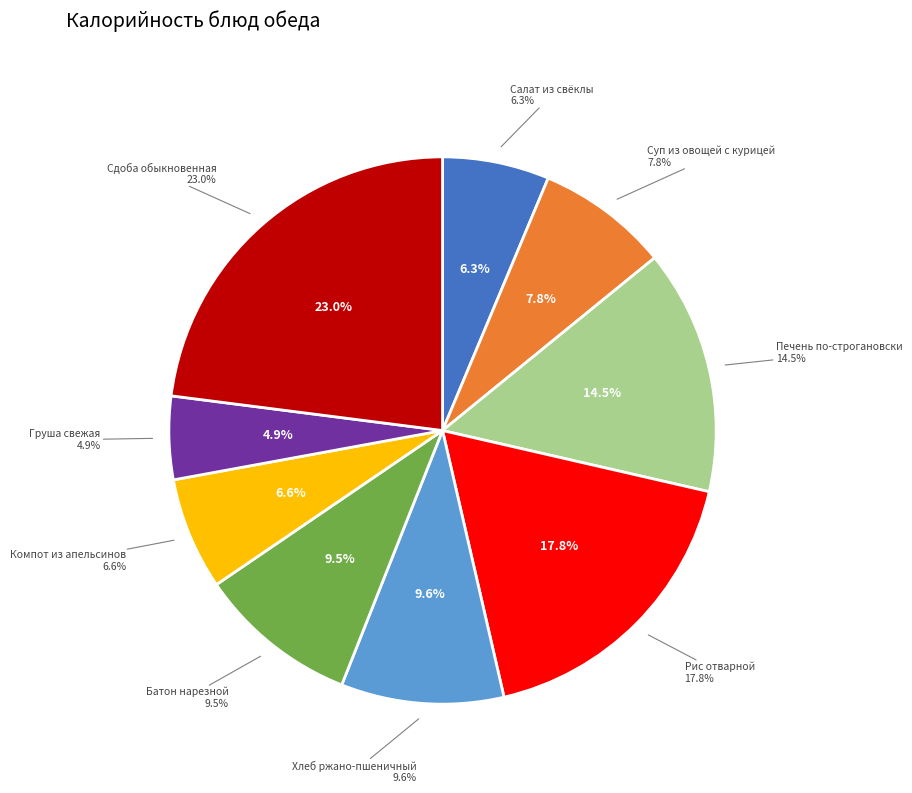

Combined, do Компот из апельсинов and Хлеб ржано-пшеничный account for over 50%?

No